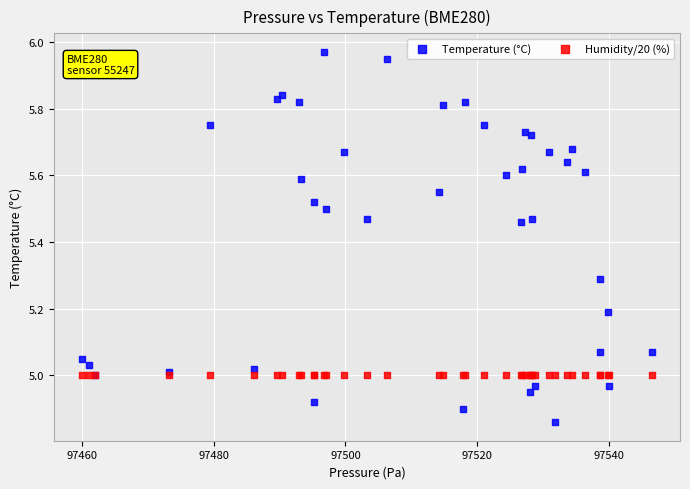

Which series contains the lowest Y value?

Temperature (°C)